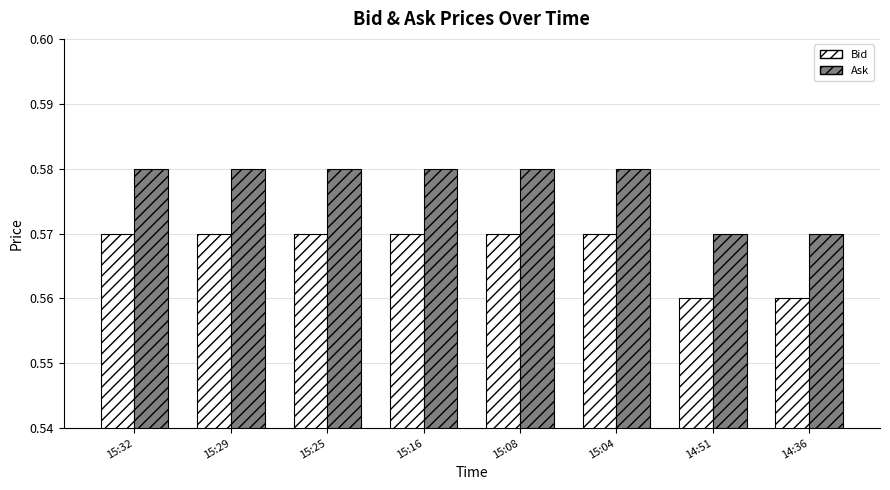

The value of Ask at 15:16 is 1.0. True or false?

False